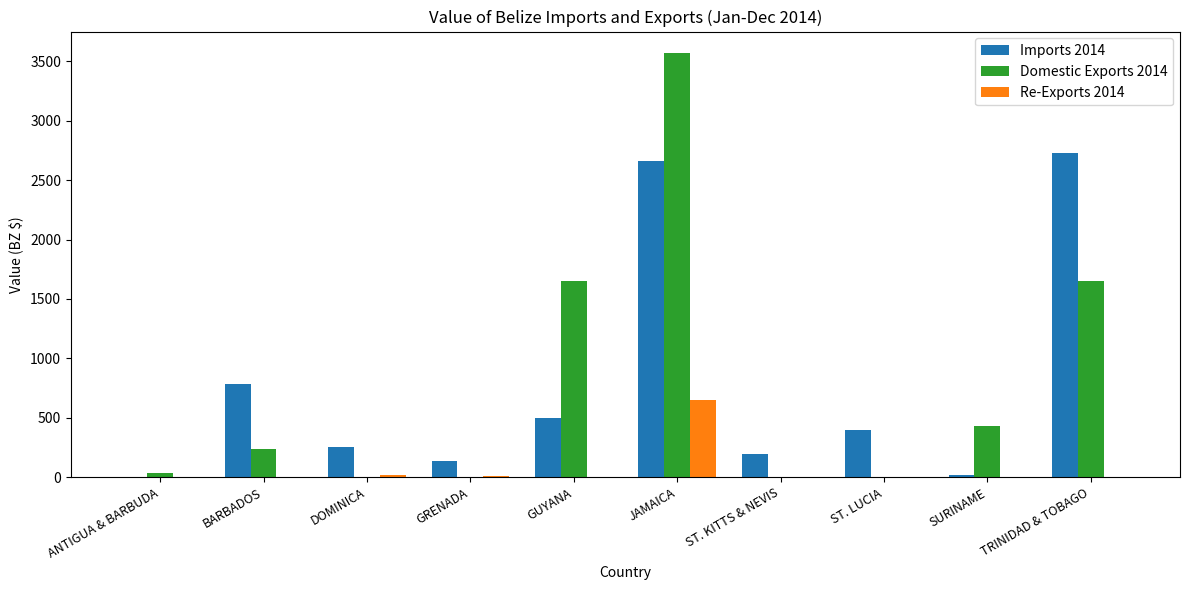

At which category is the sum across all series the highest?

JAMAICA